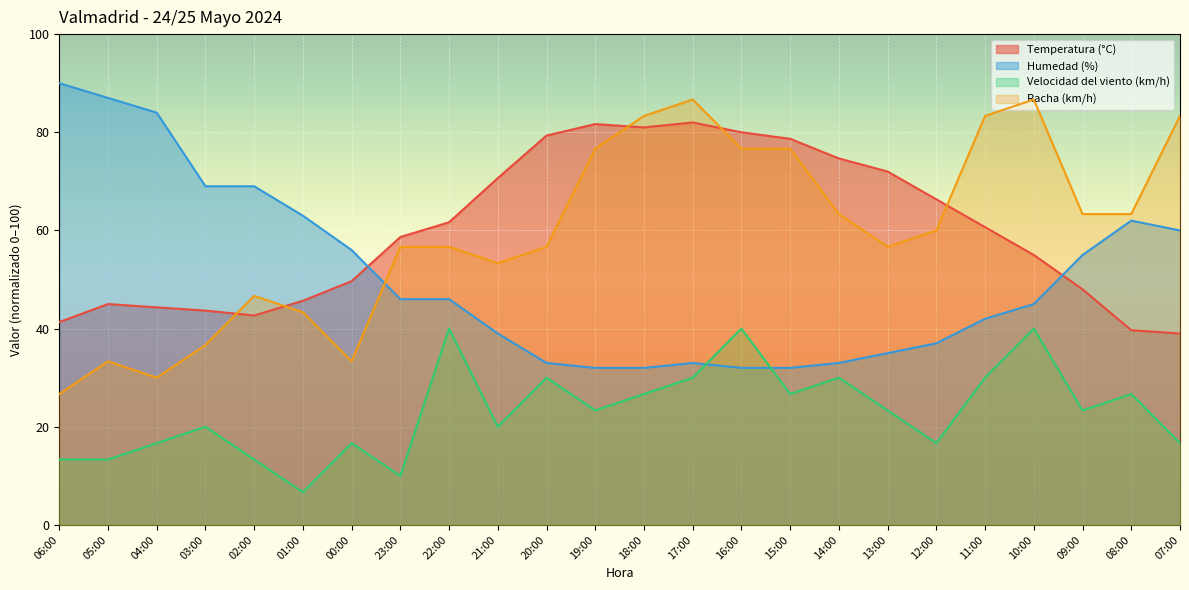

Between 05:00 and 01:00, which is larger?

01:00